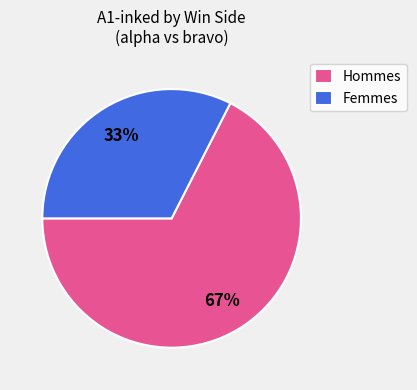

What is the largest slice in the pie chart?

Hommes